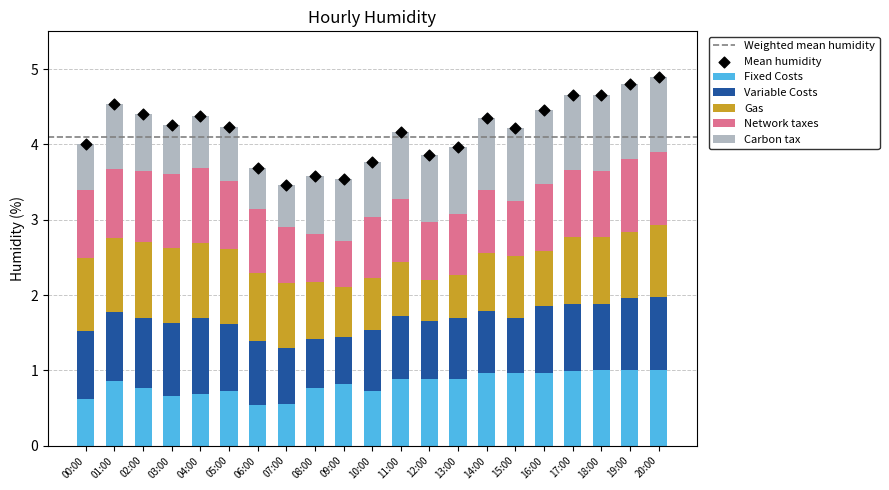

Which series has the largest total across all categories?

Network taxes